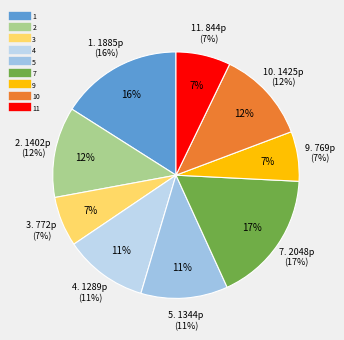

Combined, what portion of the pie is 7 and 2?

29.3%